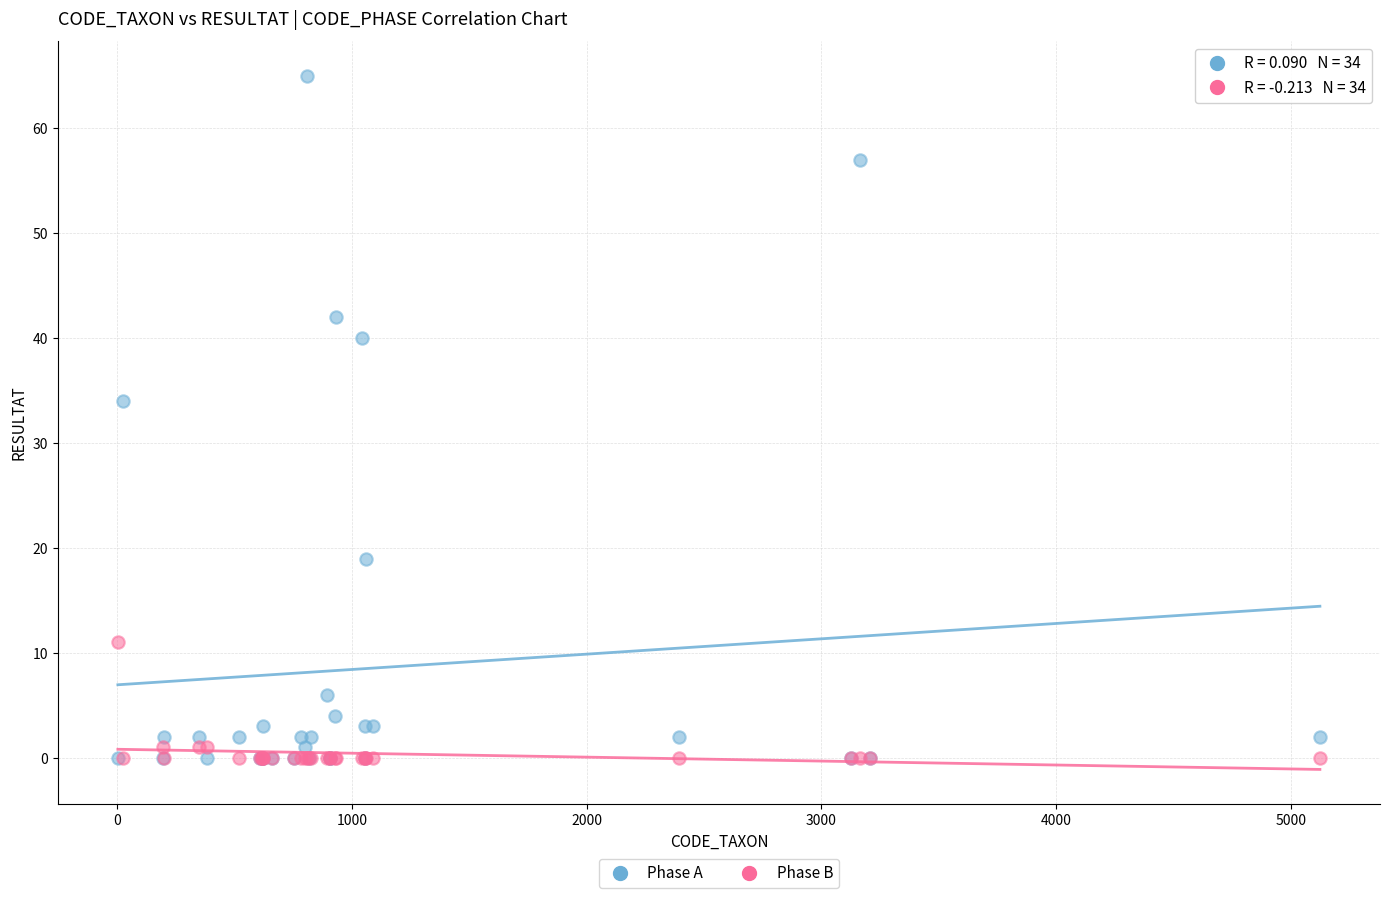

What are all the series names shown in the legend?

Phase A, Phase B